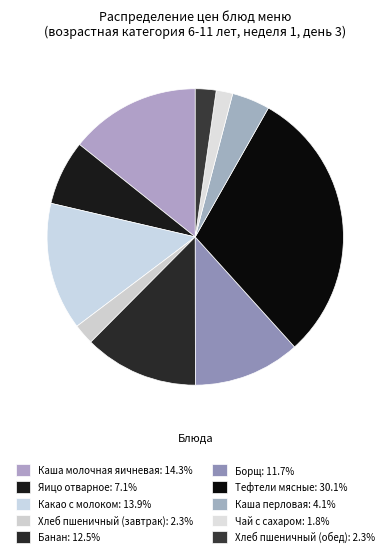

Does any single category account for the majority?

No